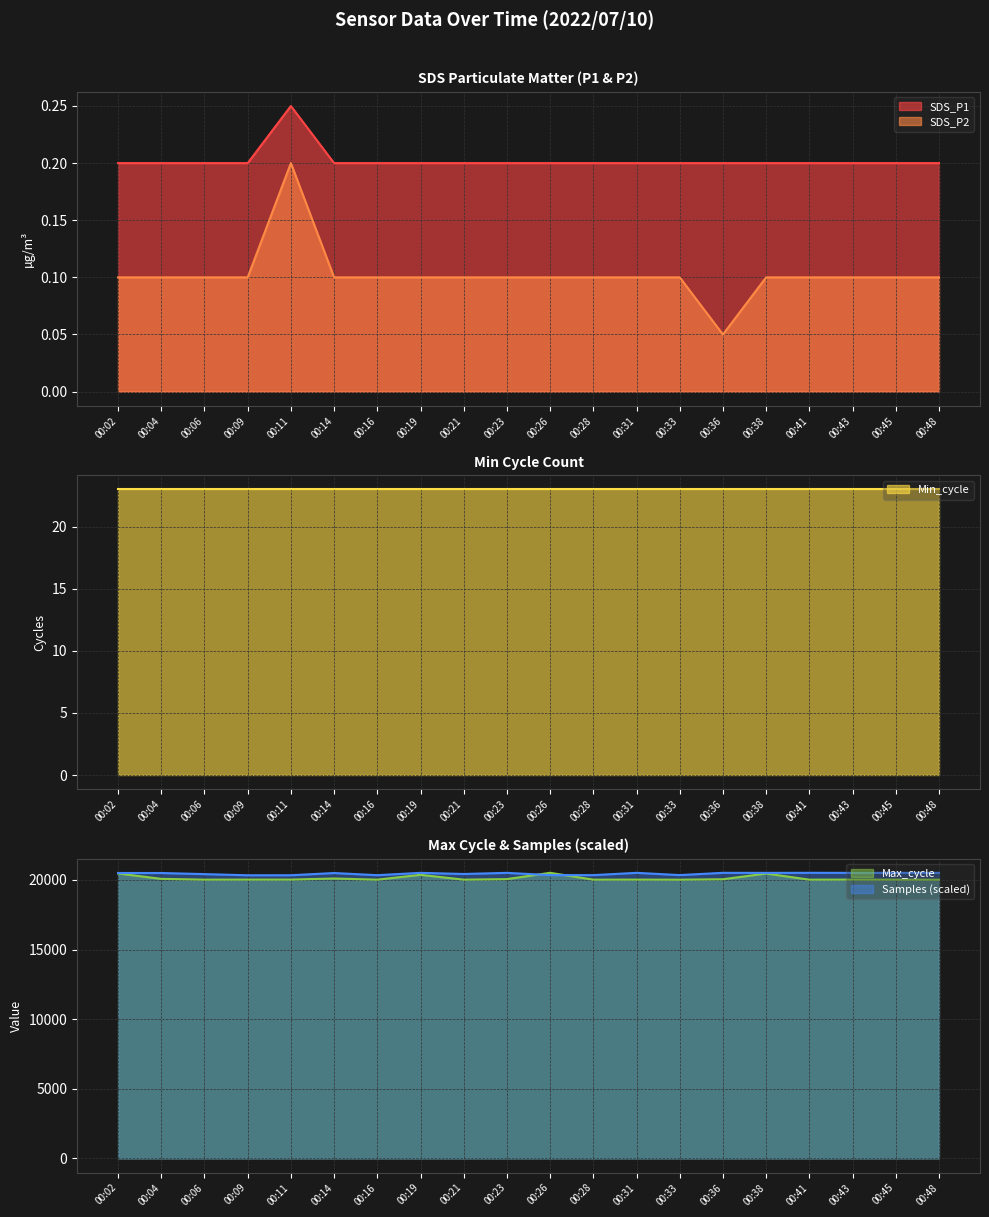

True or false: SDS_P1 has a value of 0.1 at 00:31.

False